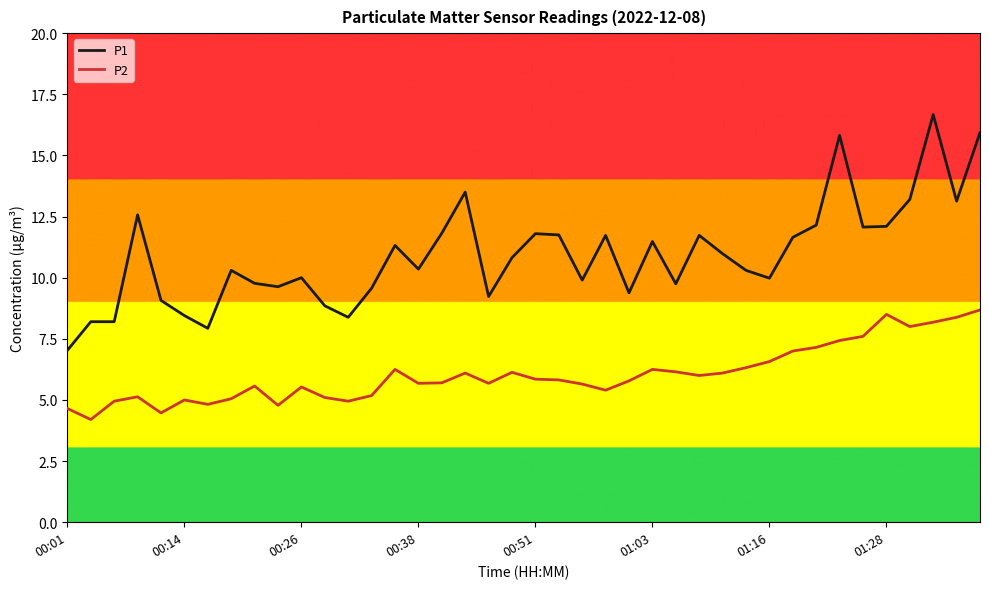

What is the difference between the maximum and minimum values in the P1 series?

9.6